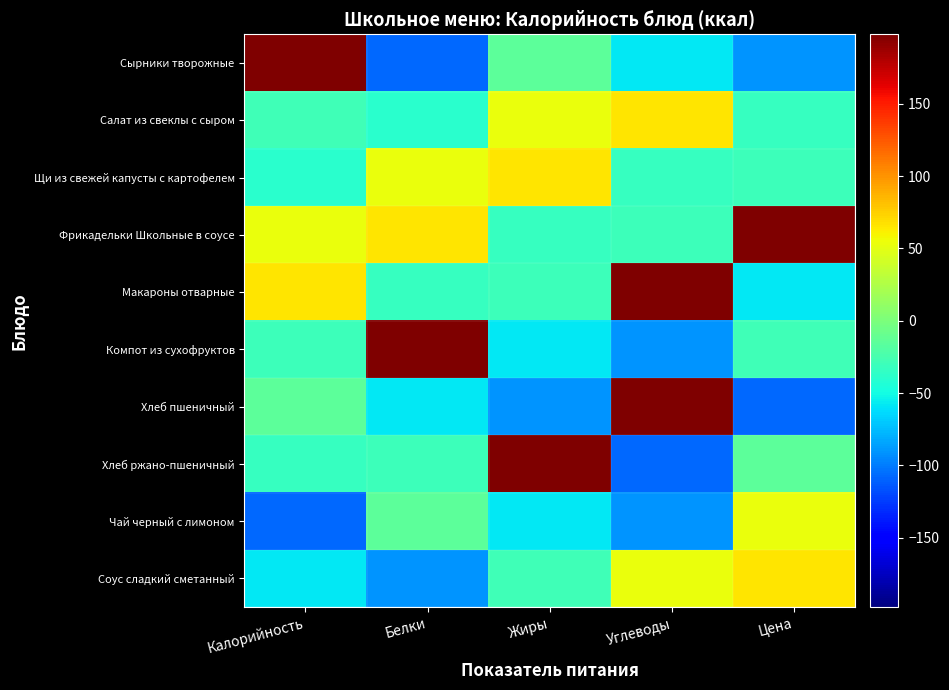

How many categories are shown in the chart?

5